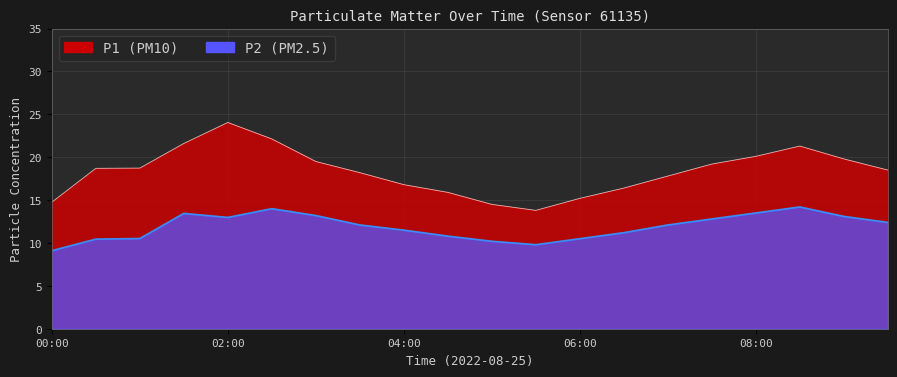

What is the maximum value shown in the chart?

24.1